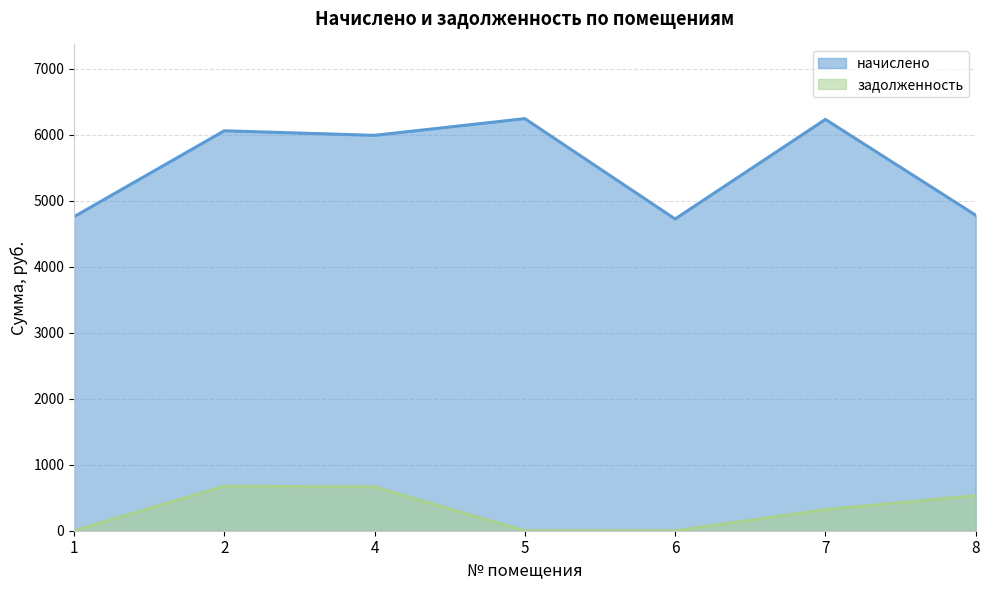

True or false: начислено and задолженность cross at least once.

False